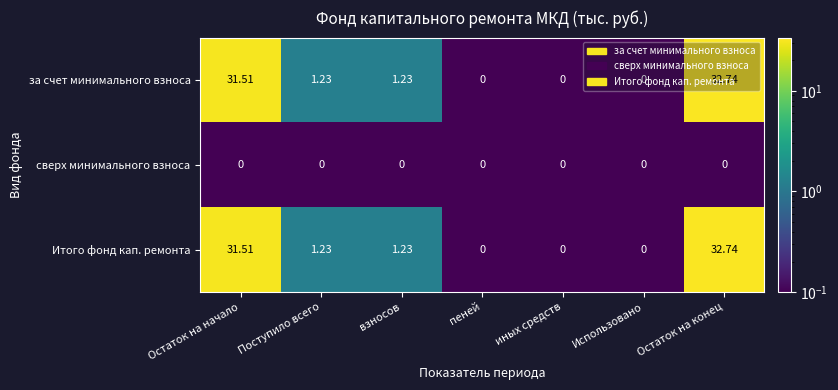

At how many categories does at least one series exceed 7?

2